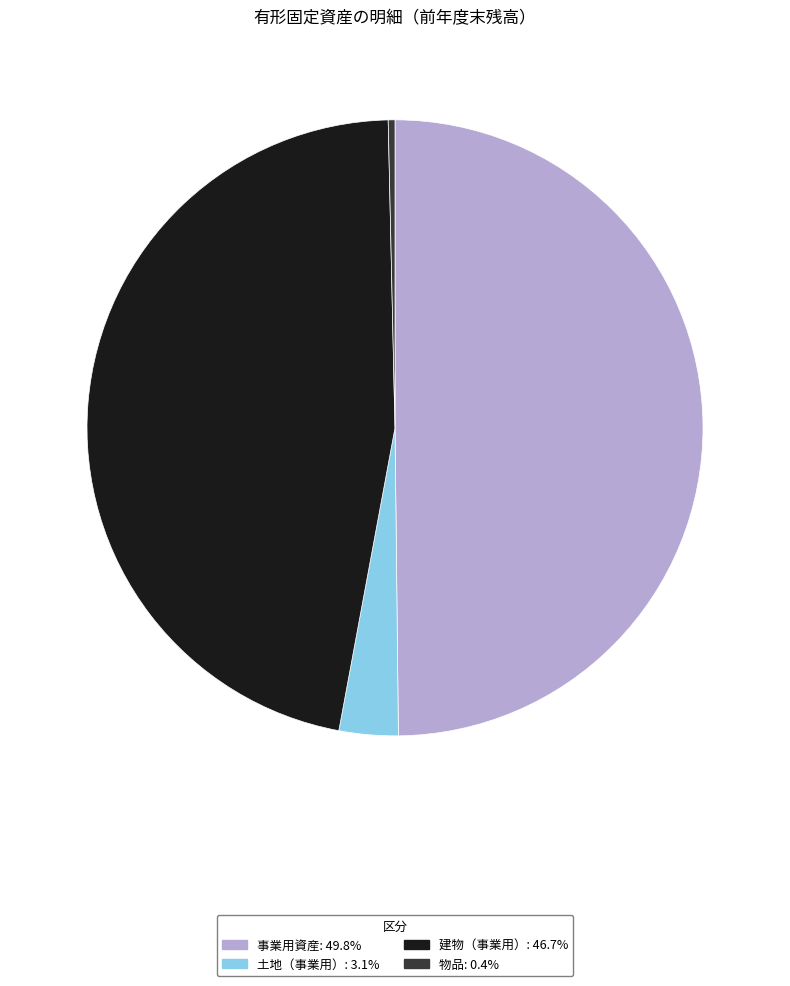

How many slices are in this pie chart?

4